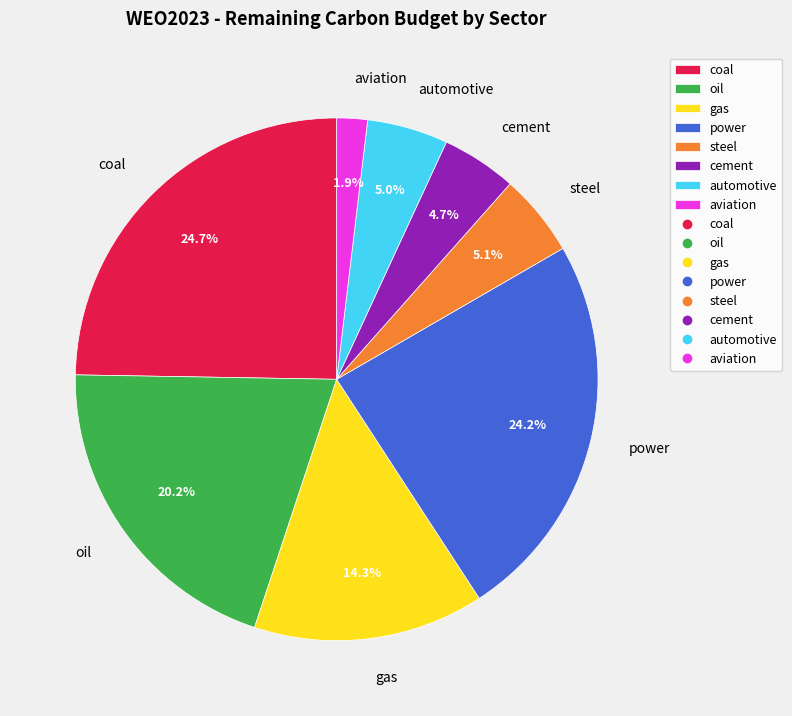

Which slice is the smallest?

aviation